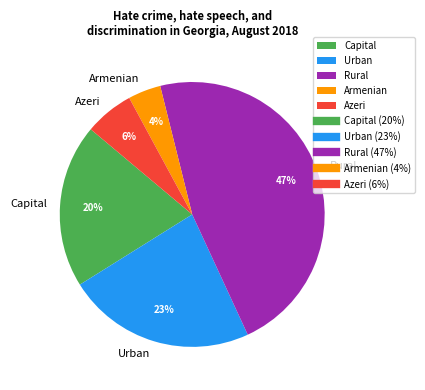

How many segments does this pie chart have?

5